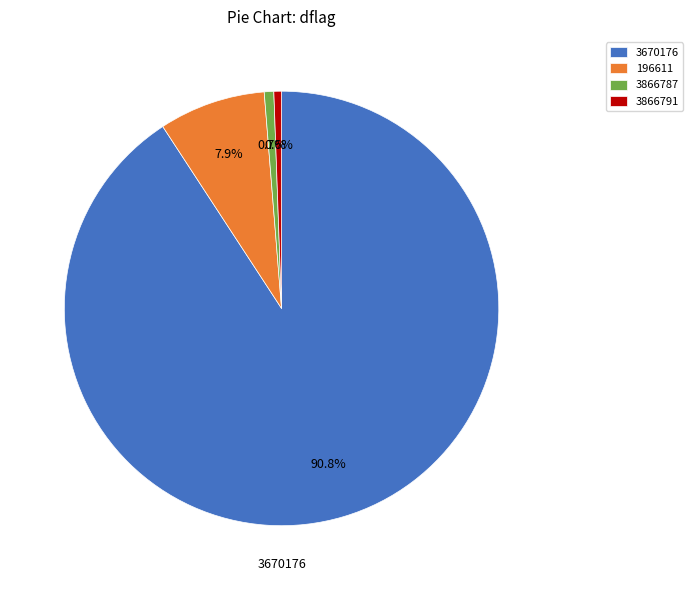

Is it true that 3866791 is 11% of the pie?

False